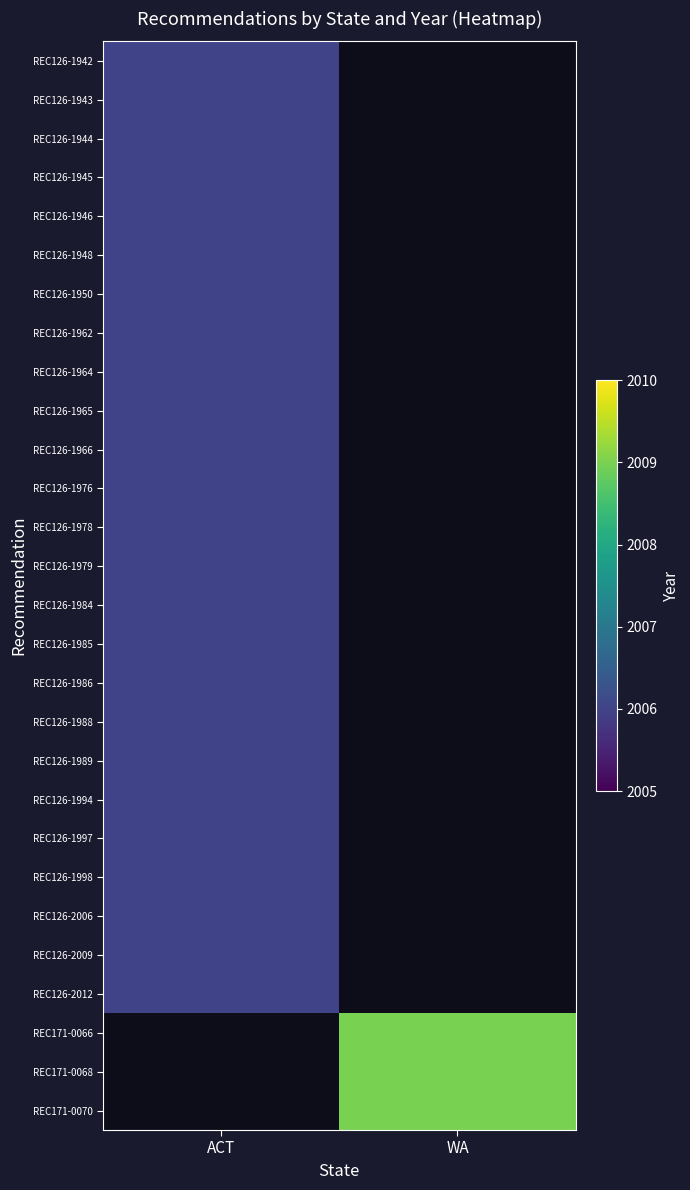

What is the minimum value for REC126-1979?

2006.0